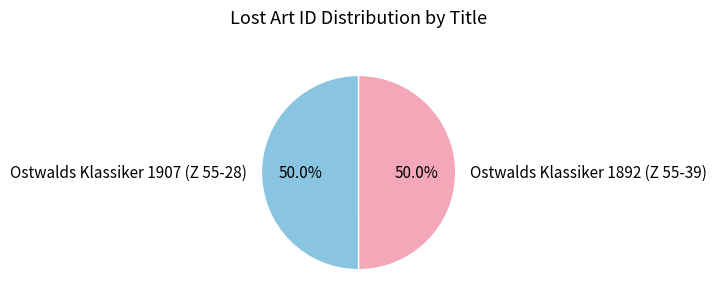

Count the number of slices in the pie.

2